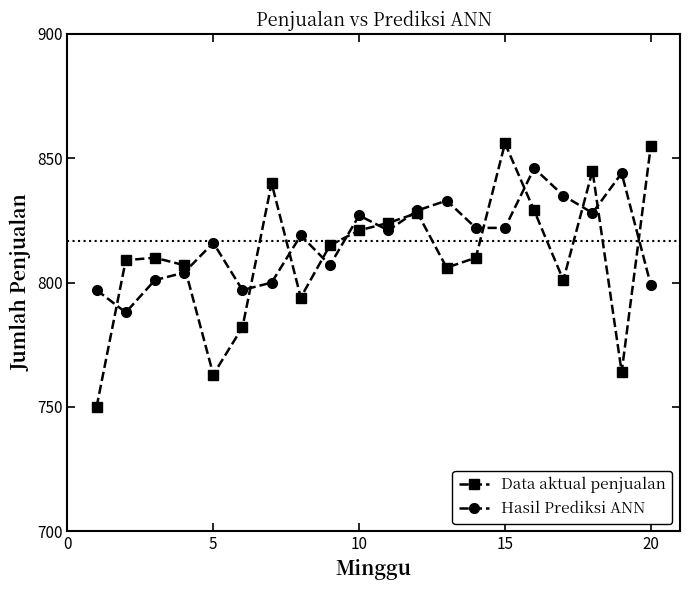

Reading left to right, extract all data points from this chart.

Data aktual penjualan: 750	809	810	807	763	782	840	794	815	821	824	828	806	810	856	829	801	845	764	855
Hasil Prediksi ANN: 797	788	801	804	816	797	800	819	807	827	821	829	833	822	822	846	835	828	844	799